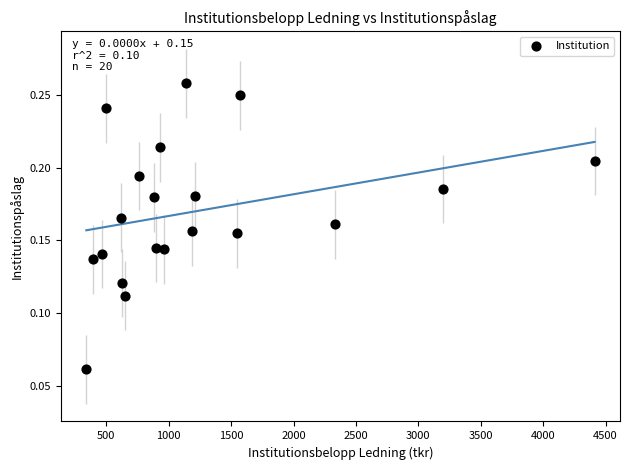

What is the range of X values (max minus min)?

4073.0